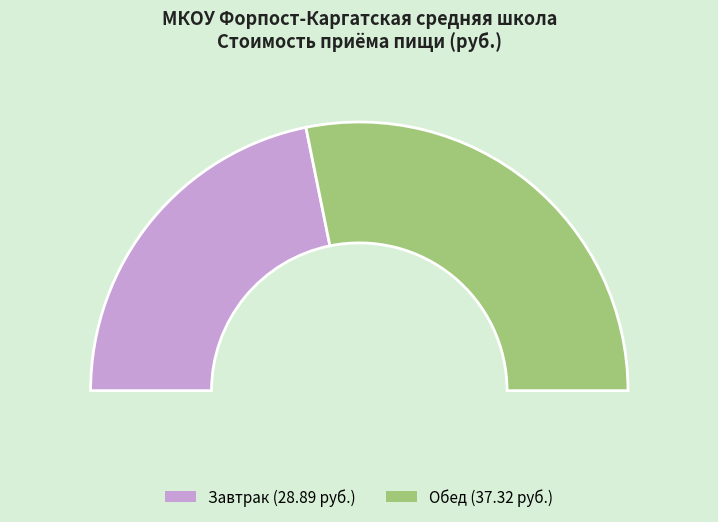

How many slices are in this pie chart?

2